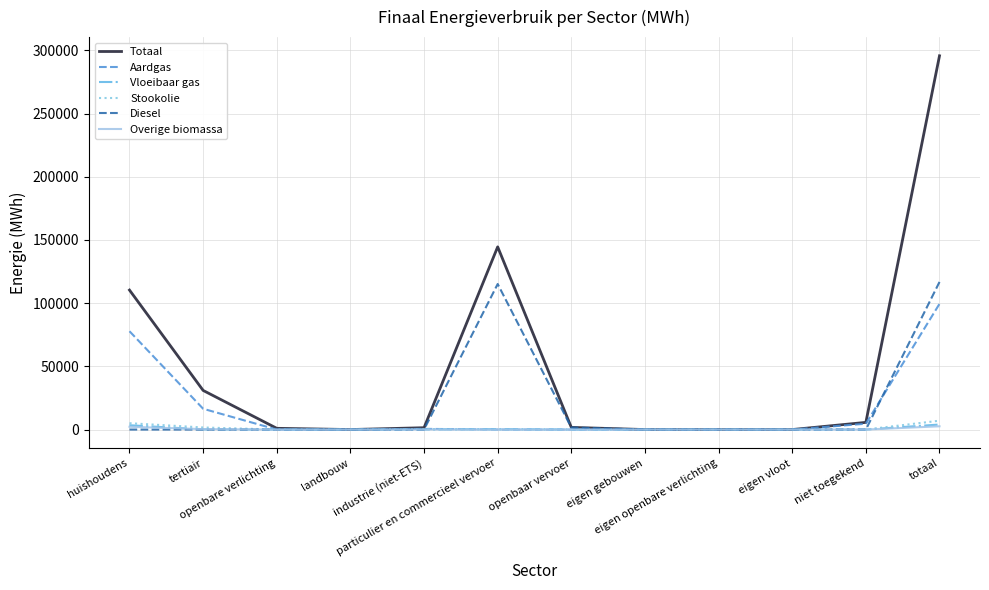

Which series has the largest total across all categories?

Totaal